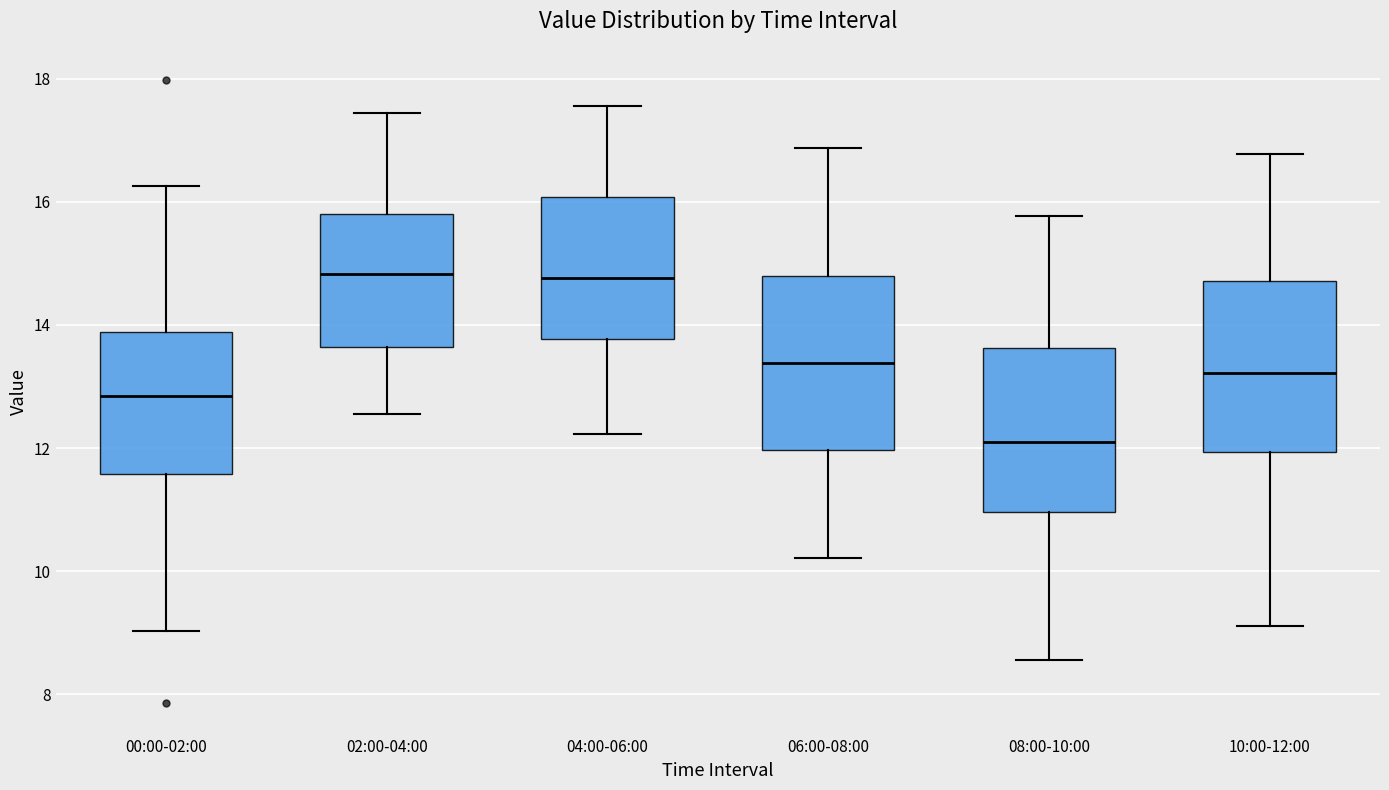

Reading left to right, transcribe this box plot: for each box, give where its median line is, the range the box spans, and where its two whiskers end, as read against the y-axis. The values are not printed on the chart, so give them approximately, as read against the axis.

00:00-02:00: median 12.8, box 11.6 to 13.8, whiskers 9.0 to 16.2
02:00-04:00: median 14.8, box 13.6 to 15.8, whiskers 12.6 to 17.4
04:00-06:00: median 14.8, box 13.8 to 16.0, whiskers 12.2 to 17.6
06:00-08:00: median 13.4, box 12.0 to 14.8, whiskers 10.2 to 16.8
08:00-10:00: median 12.2, box 11.0 to 13.6, whiskers 8.6 to 15.8
10:00-12:00: median 13.2, box 12.0 to 14.8, whiskers 9.2 to 16.8